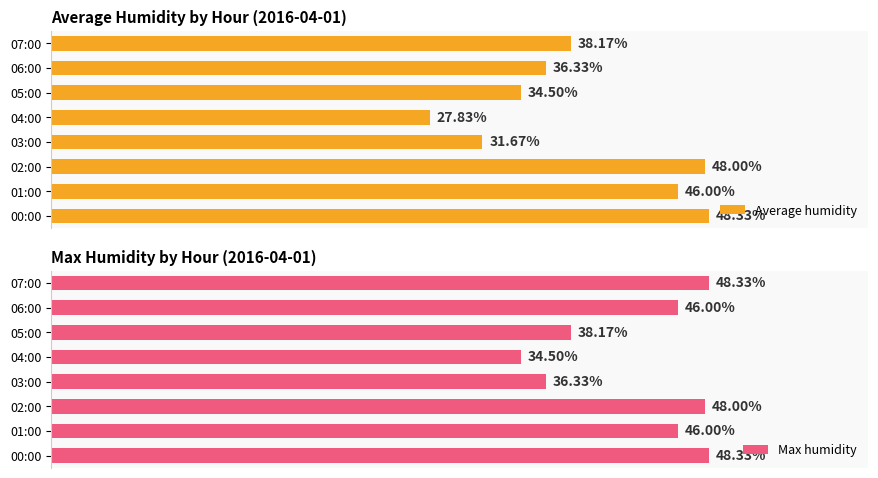

List the series in order of their peak value, highest first.

Average humidity, Max humidity